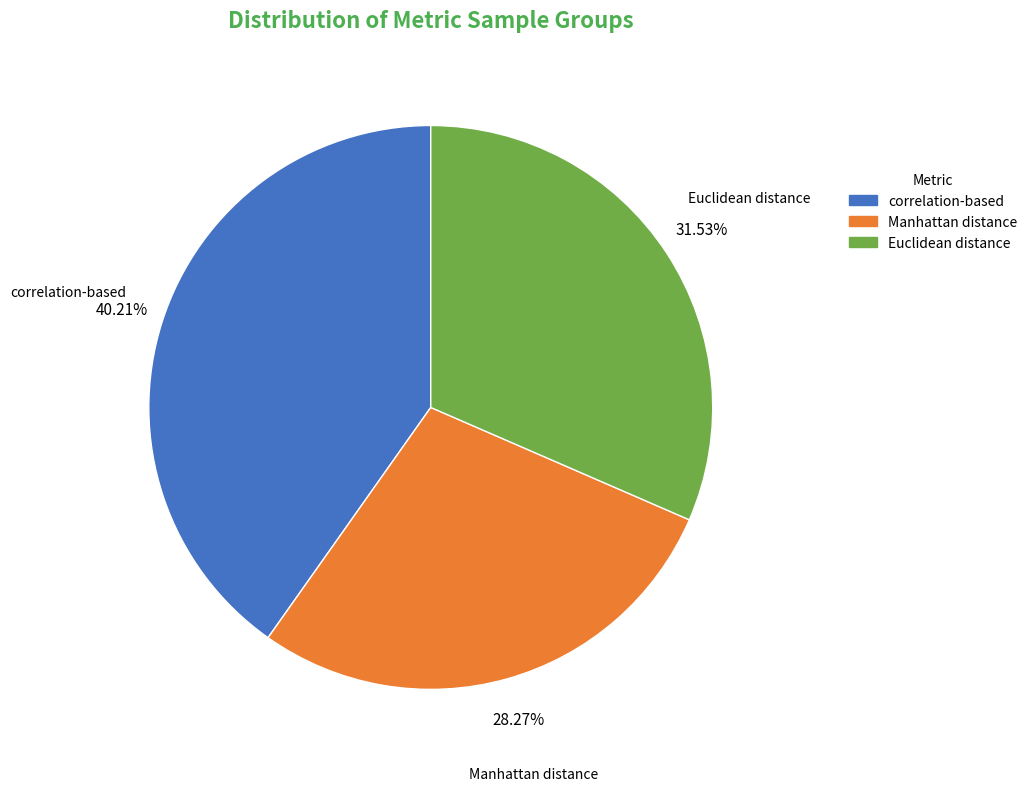

How many slices are in this pie chart?

3